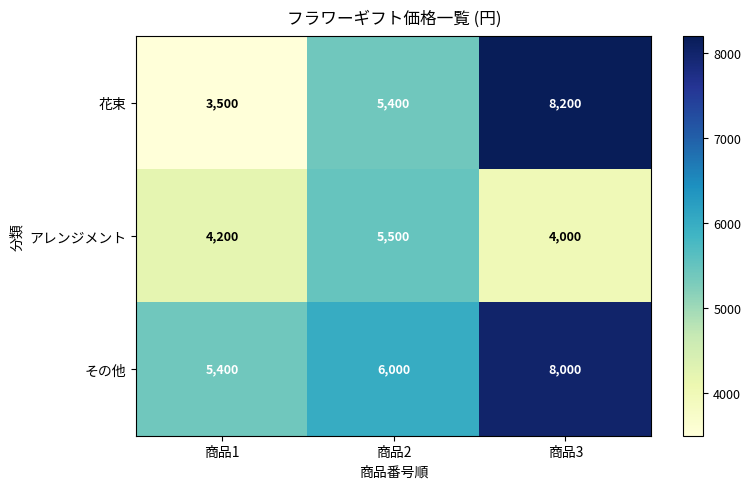

List the labels in order of その他 value, largest first.

商品3, 商品2, 商品1